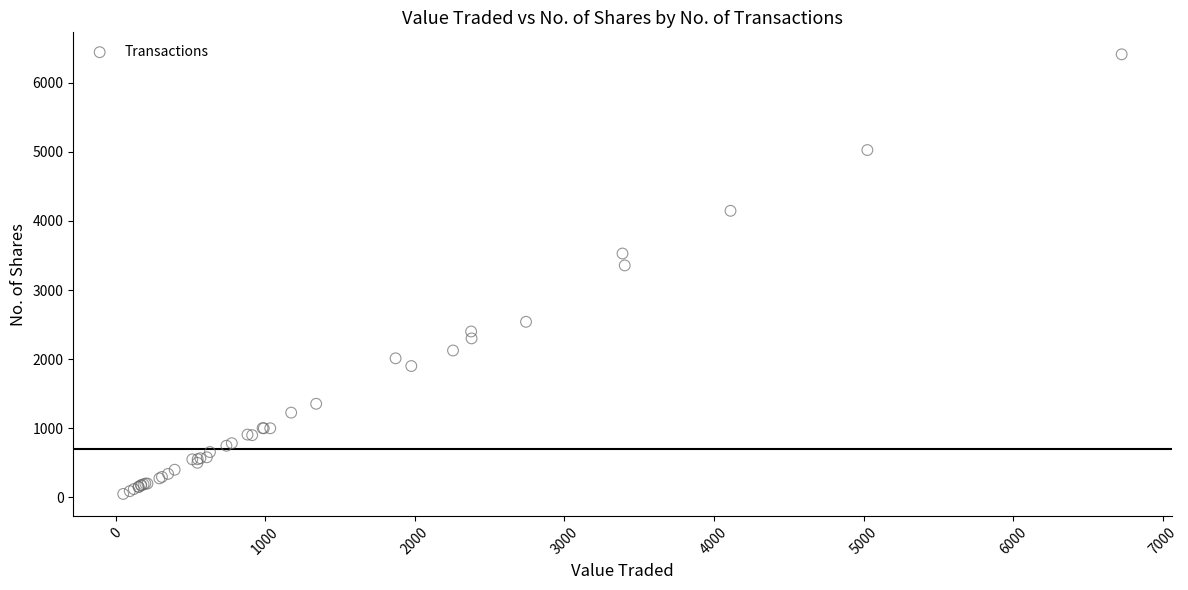

What Y value in the scatter plot is closest to 3230?

3356